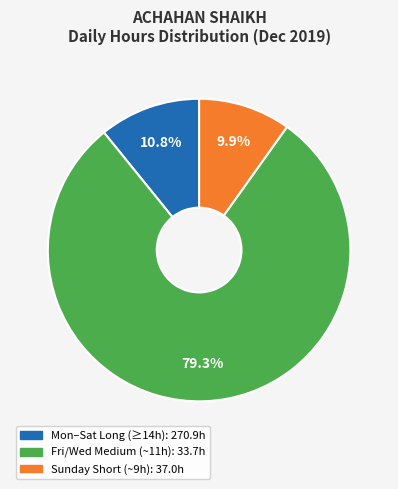

Does any single category account for the majority?

Yes